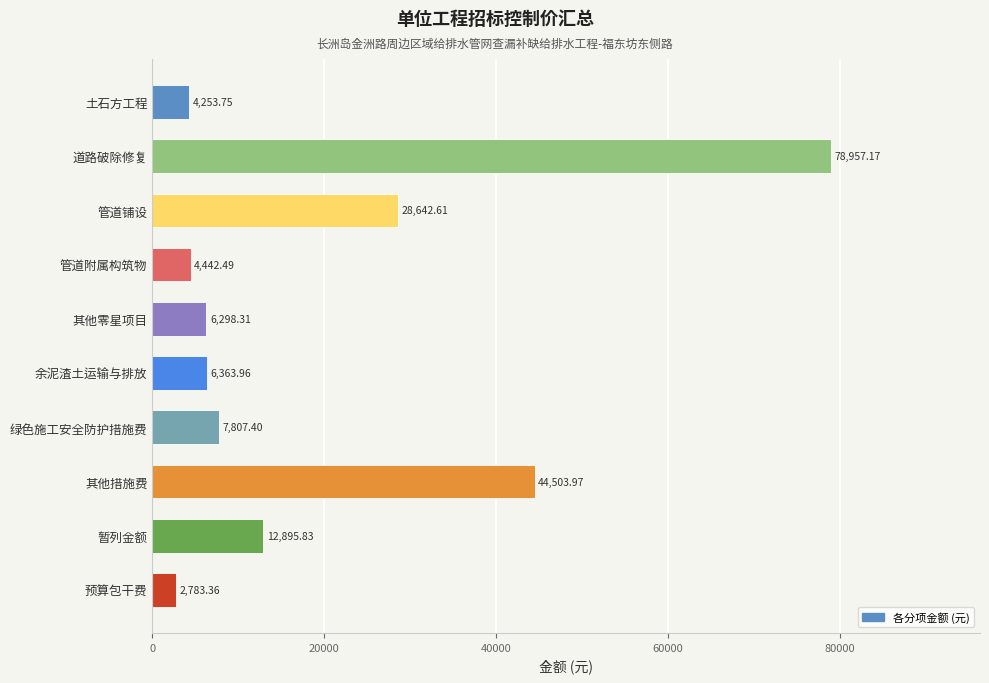

Which label corresponds to the smallest value in the chart?

预算包干费